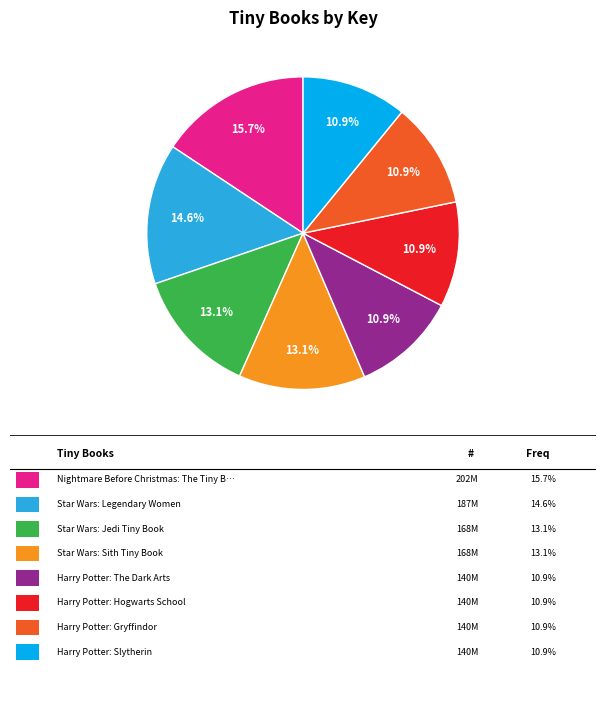

Is there any slice that represents more than half of the pie?

No